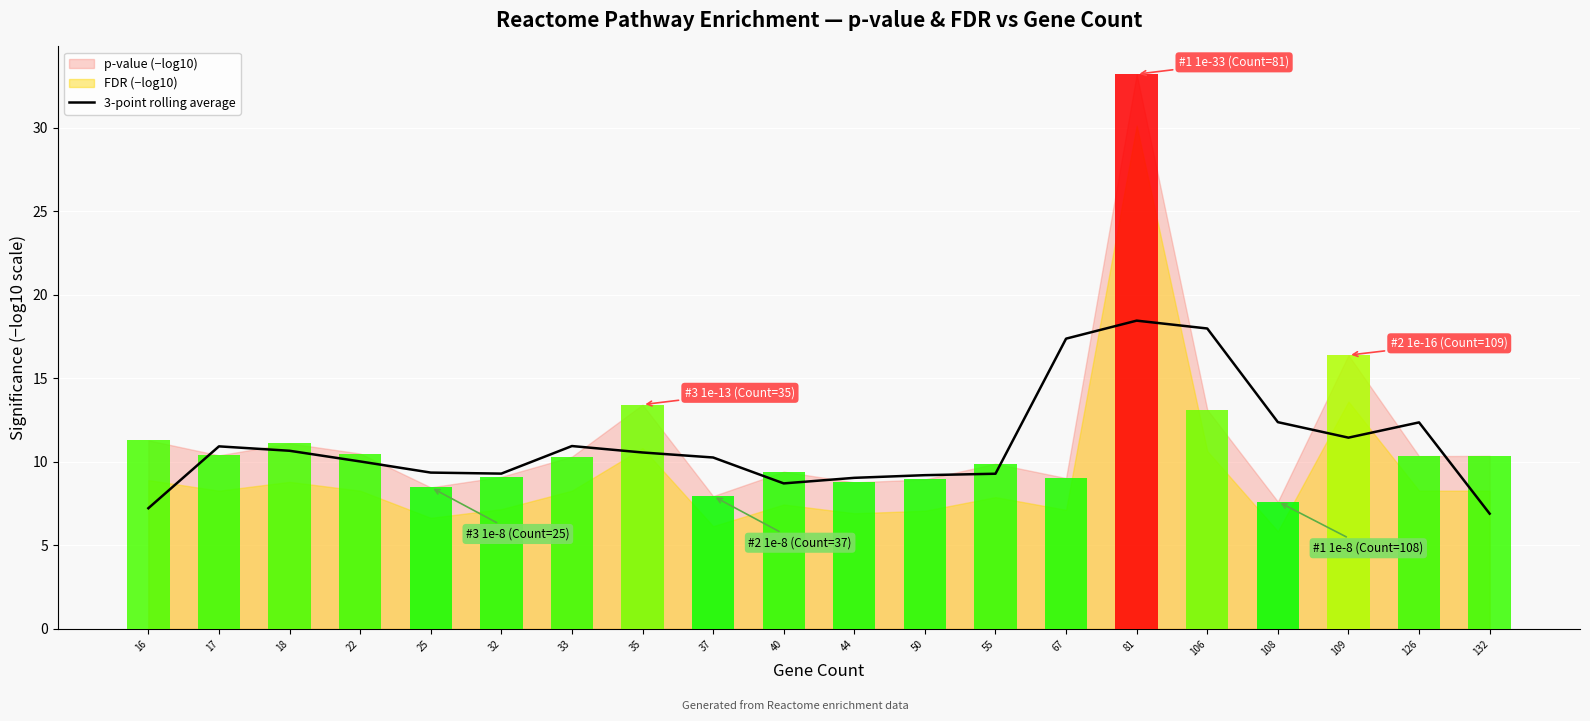

Reading left to right, extract all data points from this chart.

16=7.2	17=10.9	18=10.7	22=10.0	25=9.4	32=9.3	33=11.0	35=10.6	37=10.3	40=8.7	44=9.1	50=9.2	55=9.3	67=17.4	81=18.5	106=18.0	108=12.4	109=11.5	126=12.4	132=6.9